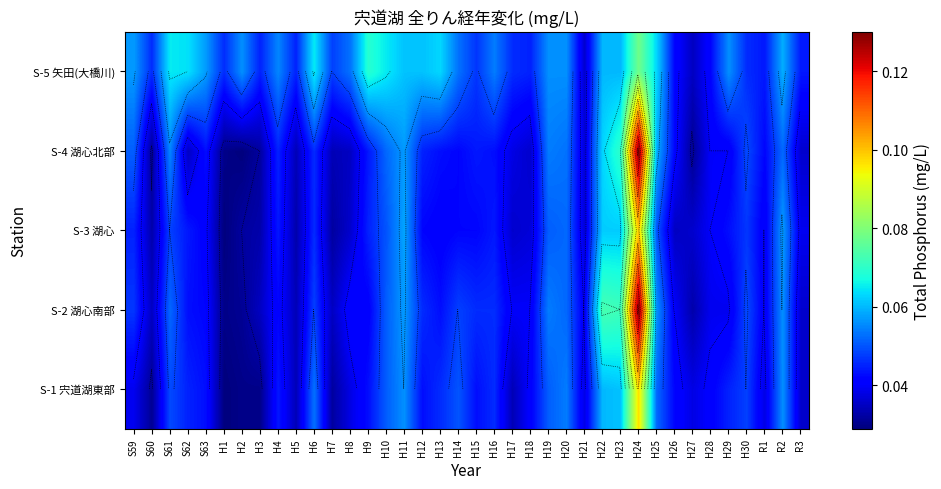

Rank the series by their maximum value, from highest to lowest.

S-2 湖心南部, S-4 湖心北部, S-3 湖心, S-1 宍道湖東部, S-5 矢田(大橋川)